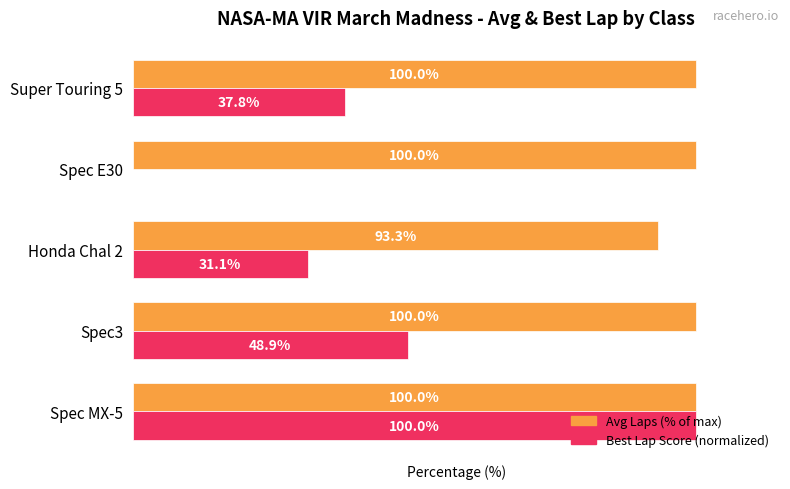

Which category has the highest value in the Best Lap Score (normalized) series?

Spec MX-5